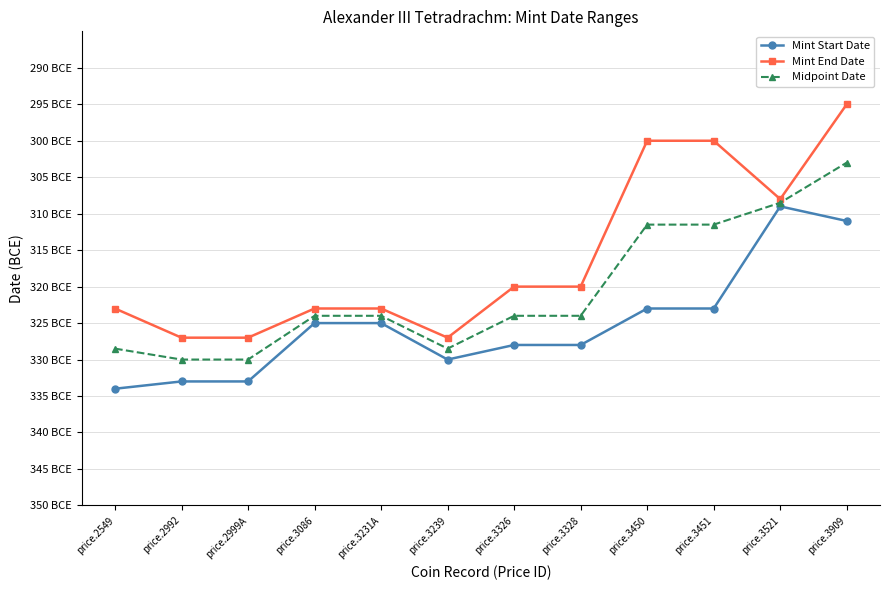

What are all the series names shown in the legend?

Mint Start Date, Mint End Date, Midpoint Date